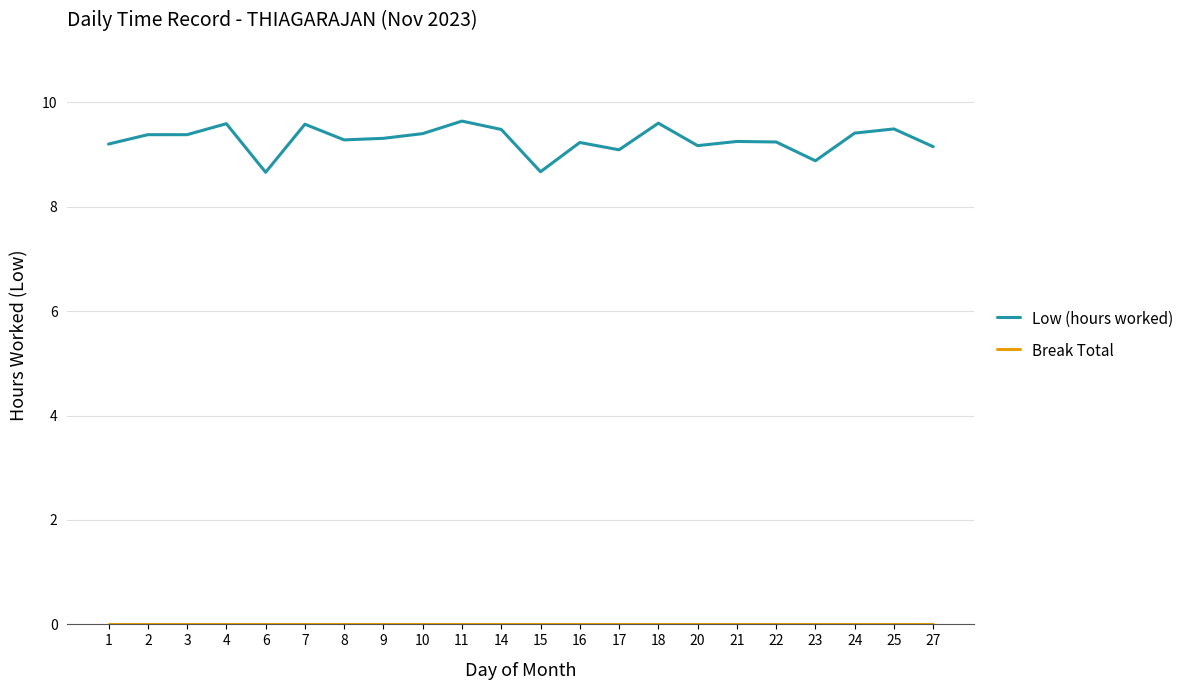

Between 14 and 22, which series saw the biggest shift?

Low (hours worked)